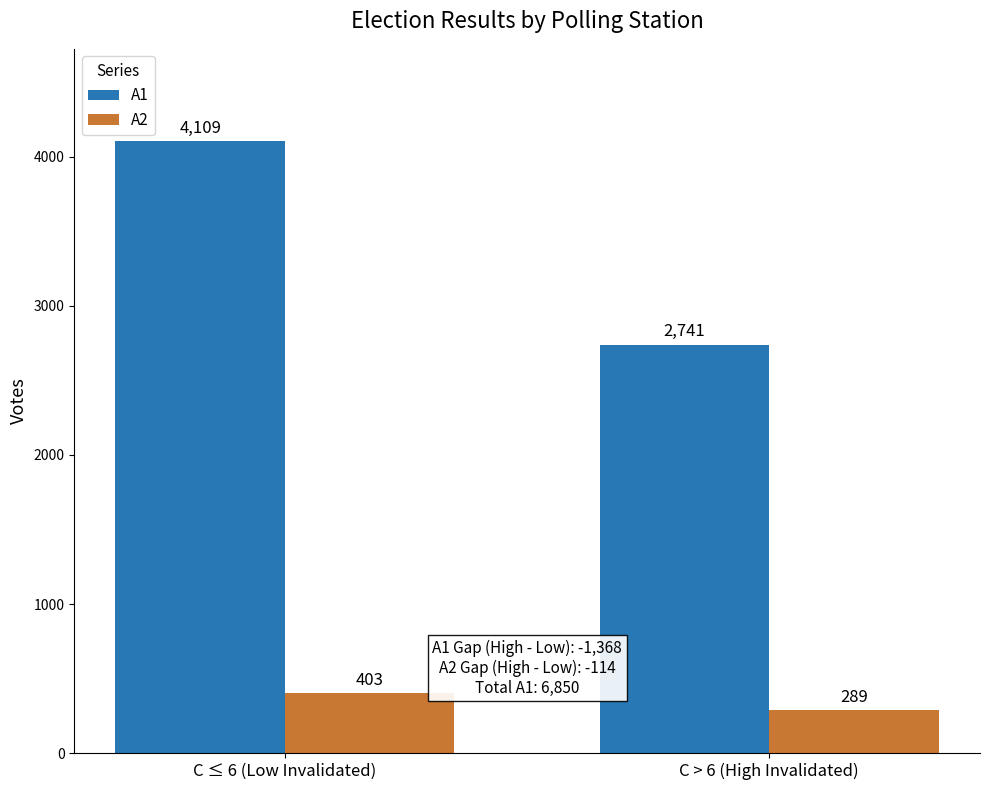

How many data points in A1 are less than 4109?

1